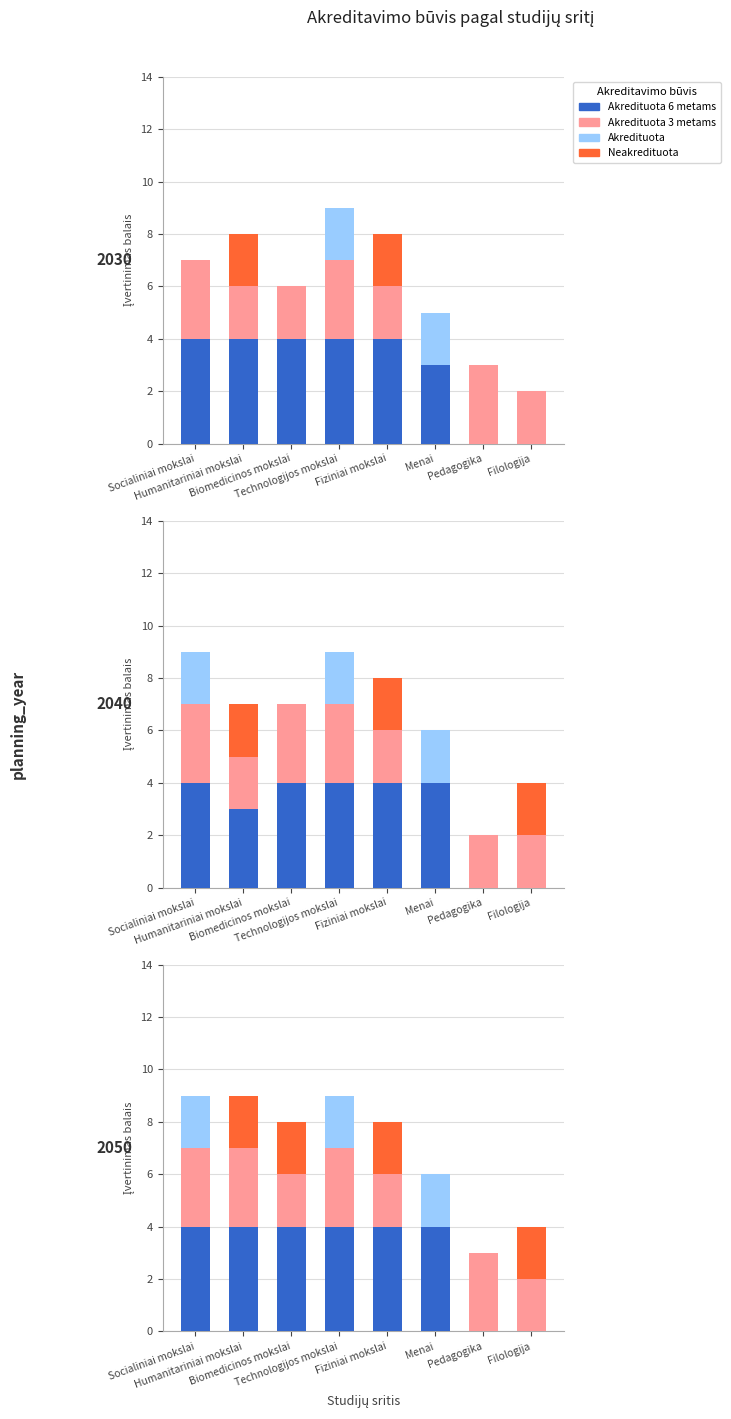

Which series has the largest range (max minus min)?

Akredituota 6 metams